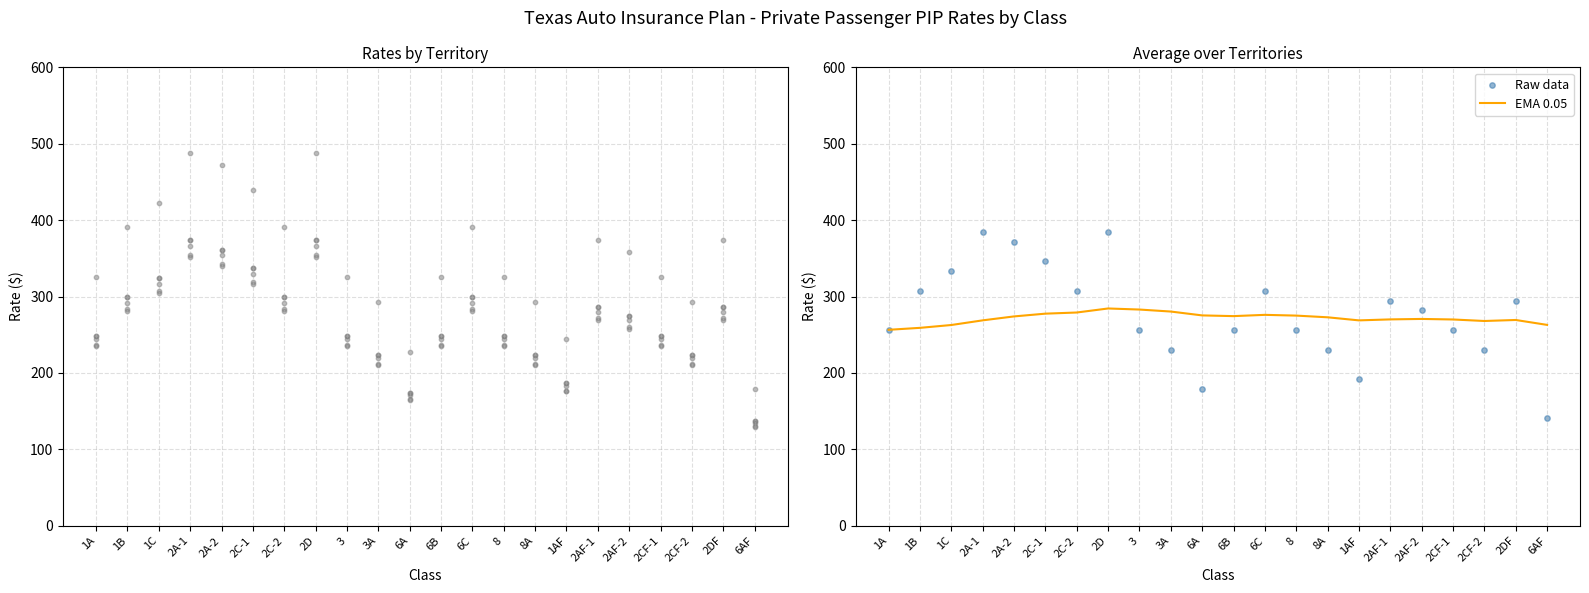

At how many categories does at least one series exceed 456?

3